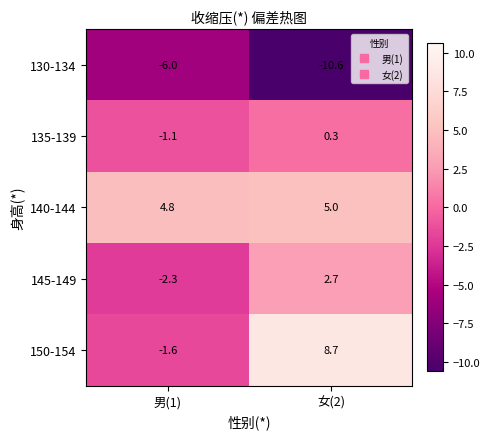

Which category has the lowest value across all series?

女(2)